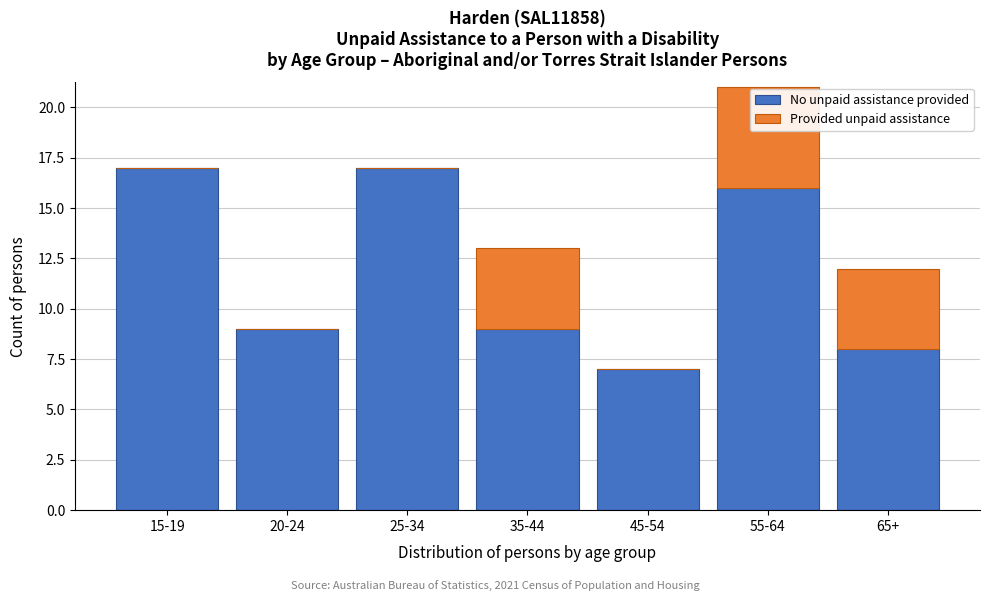

Reading left to right, list the values for the No unpaid assistance provided series.

15-19=17	20-24=9	25-34=17	35-44=9	45-54=7	55-64=16	65+=8